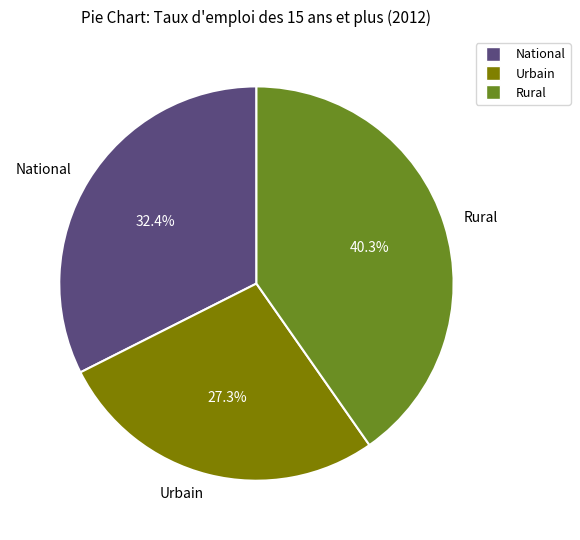

To the nearest percent, what percentage of the pie is Urbain?

27%